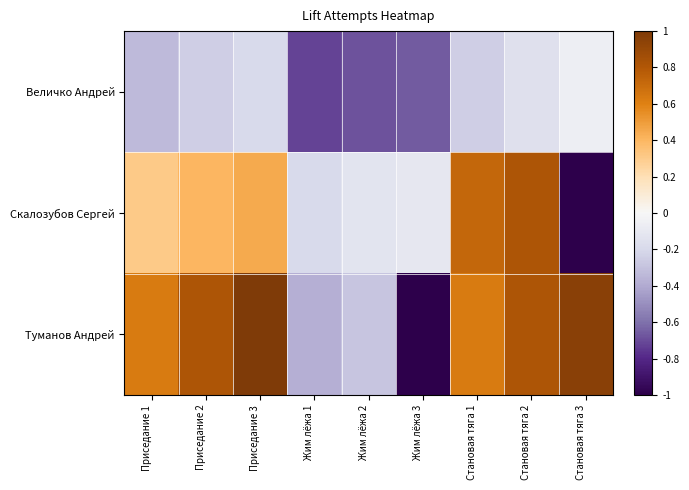

At how many categories does at least one series exceed 0?

6